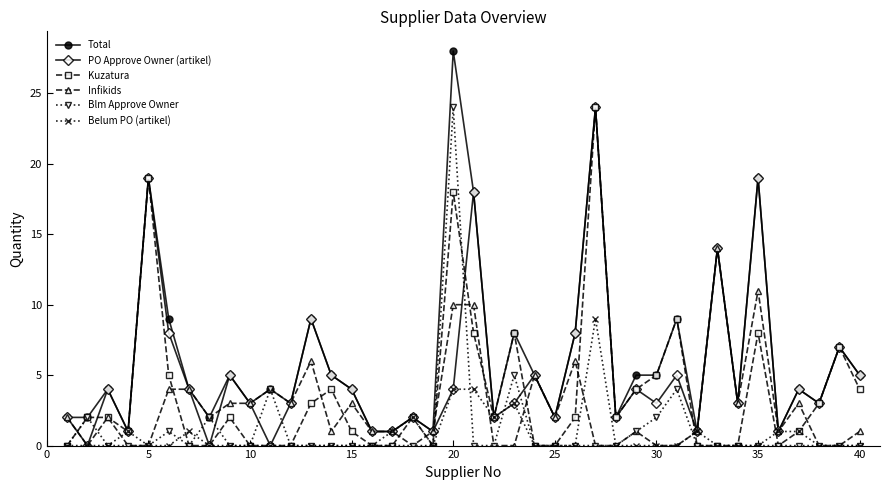

Which series has the largest range (max minus min)?

Total